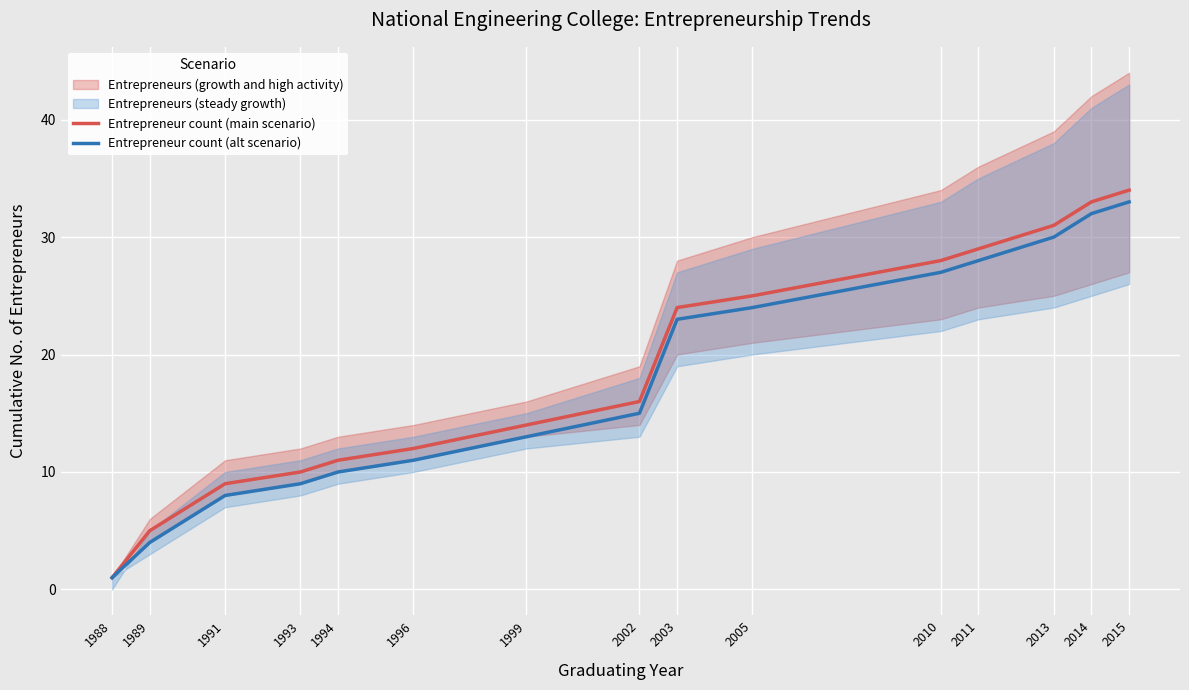

List the labels in order of Entrepreneur count (alt scenario) value, largest first.

2015, 2014, 2013, 2011, 2010, 2005, 2003, 2002, 1999, 1996, 1994, 1993, 1991, 1989, 1988